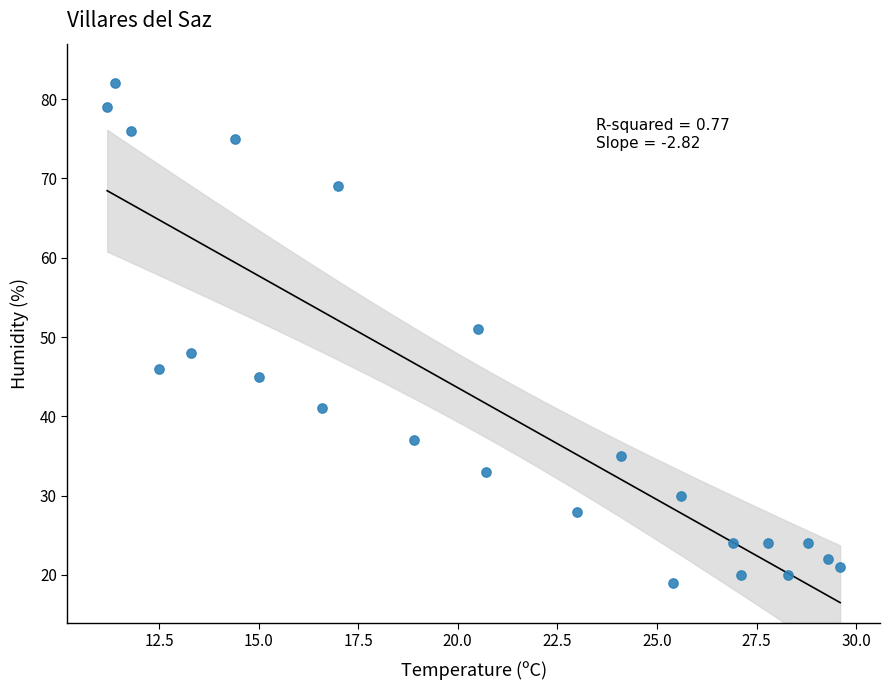

What is the range of Y values (max minus min)?

63